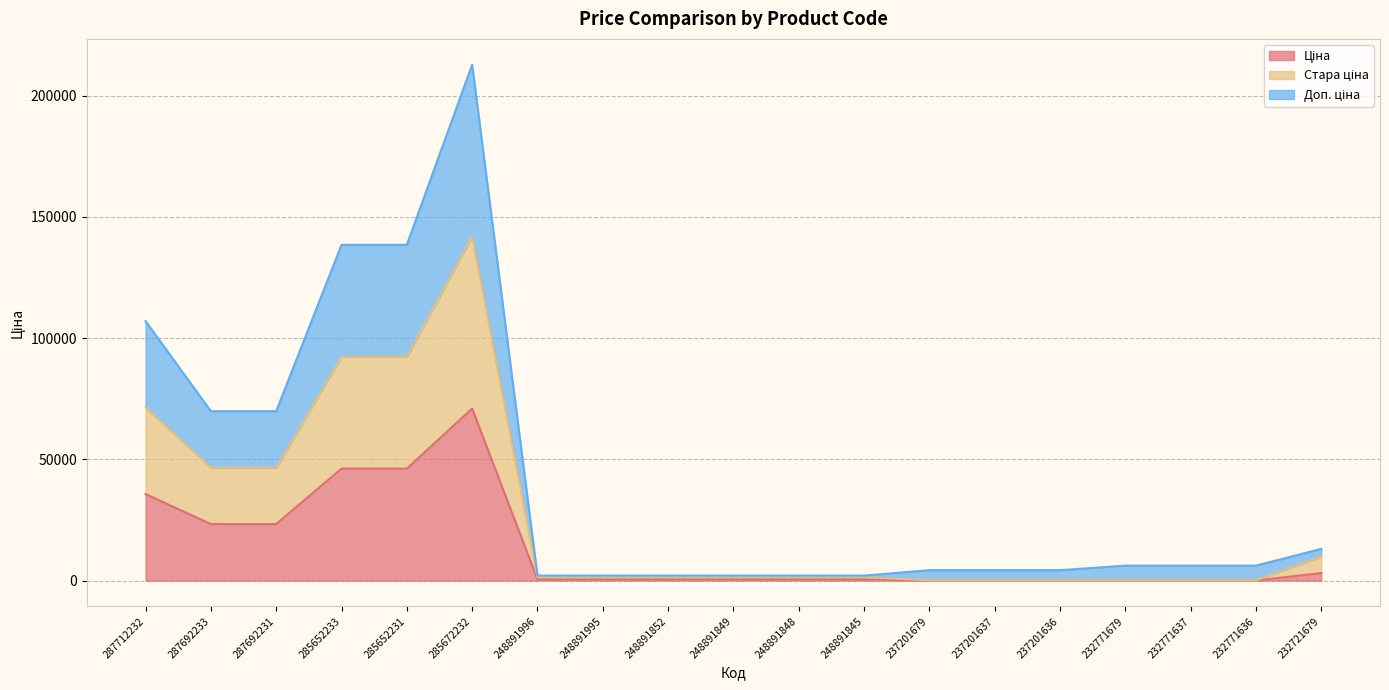

Rank the series by their average value, from highest to lowest.

Доп. ціна, Стара ціна, Ціна